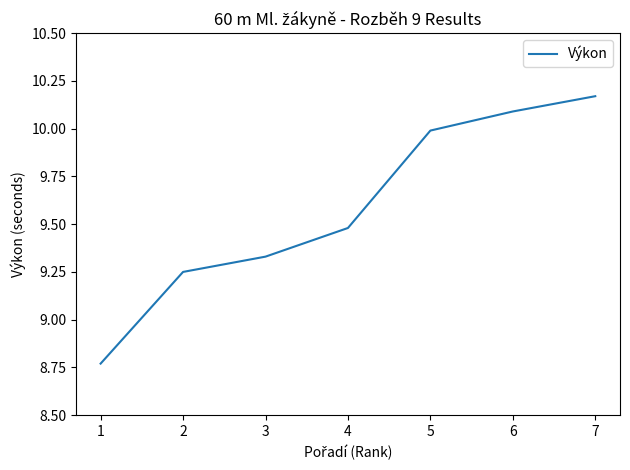

At which category does the chart reach its peak across all series?

7